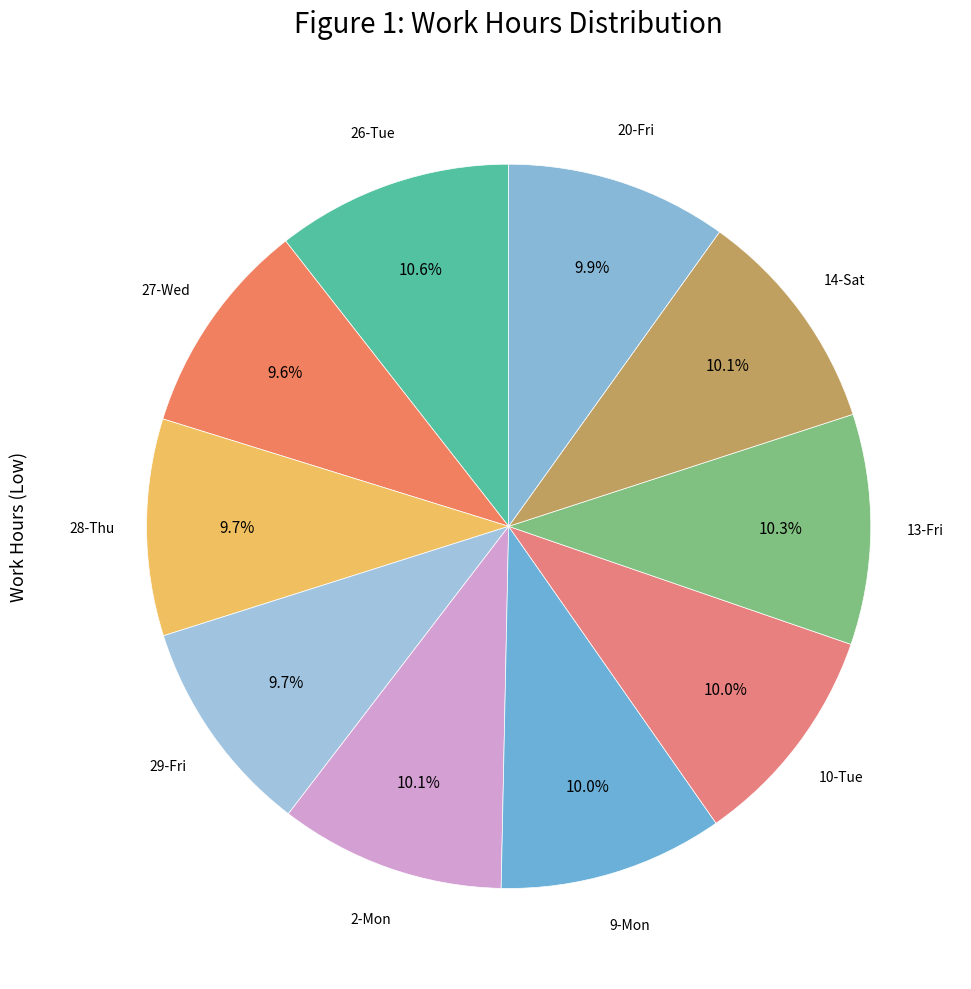

How many slices are in this pie chart?

10